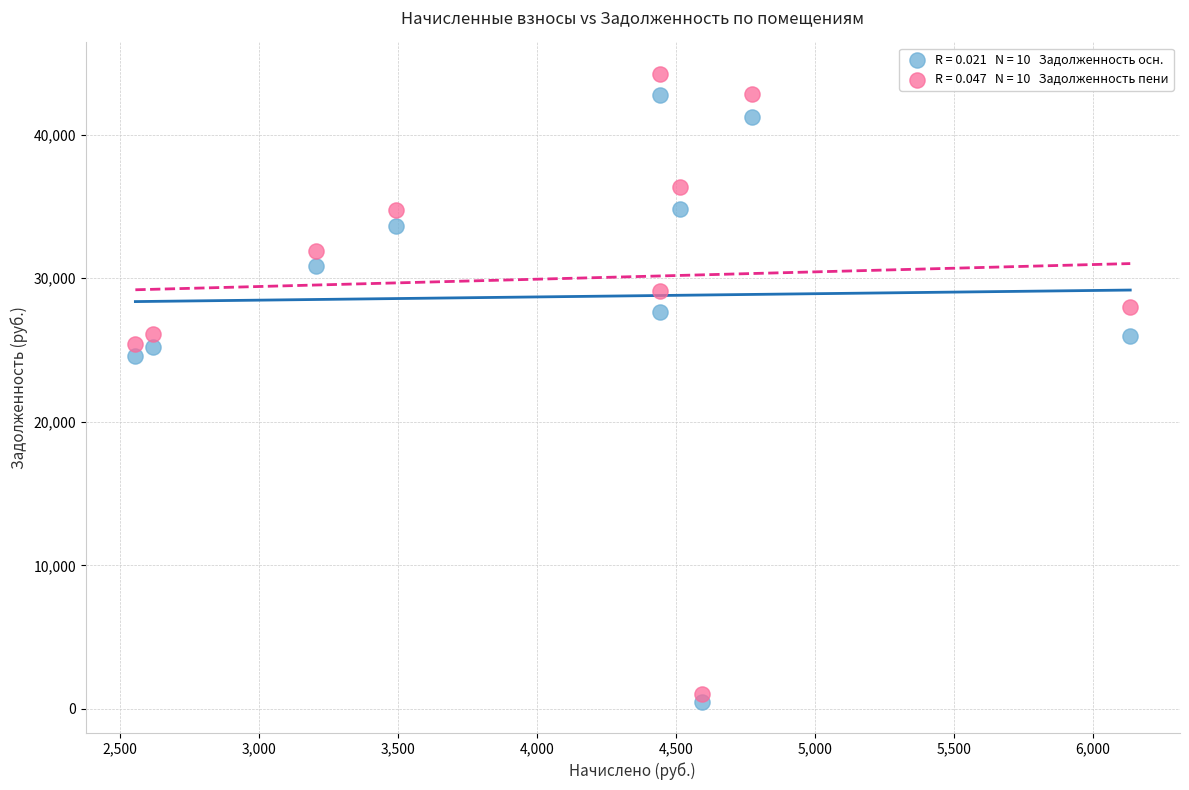

Across all data points, what is the range of X values (max minus min)?

3578.4